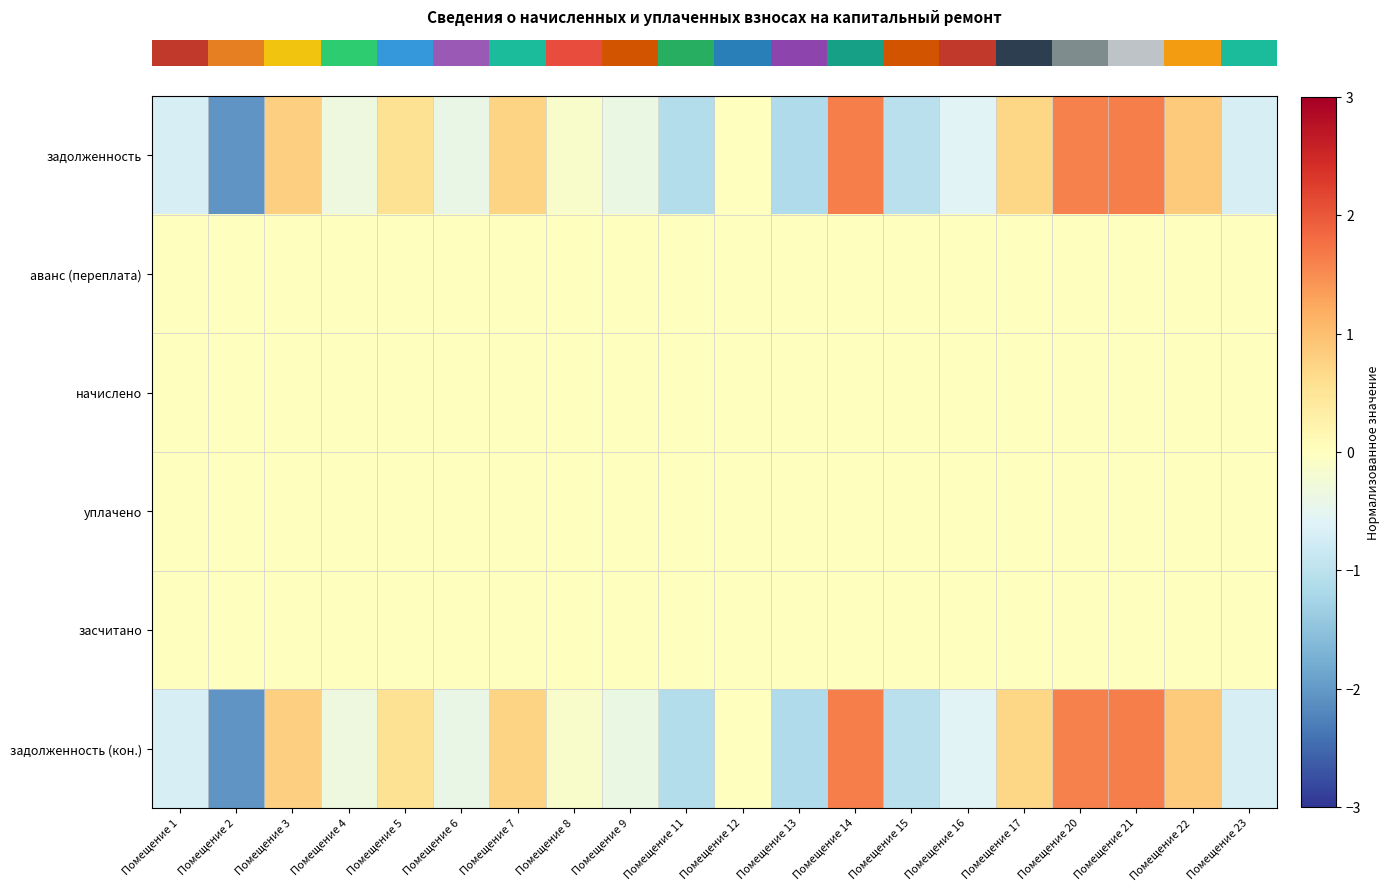

What is the difference between the highest and lowest values at Помещение 14?

1.6